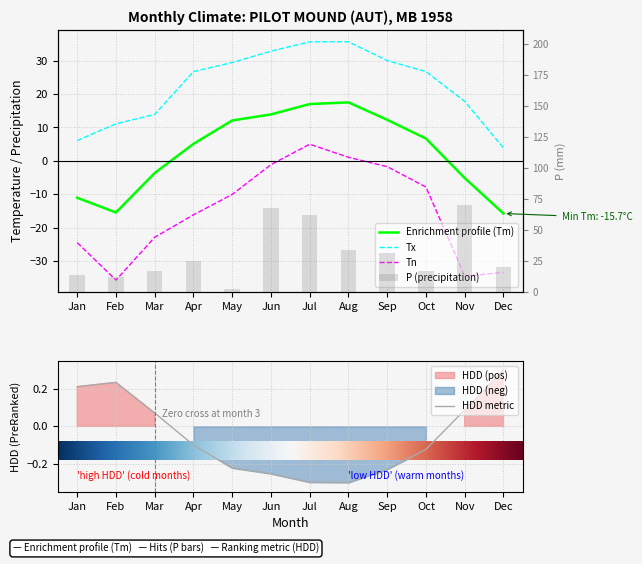

The HDD metric series shows -0.0 at Oct. True or false?

False